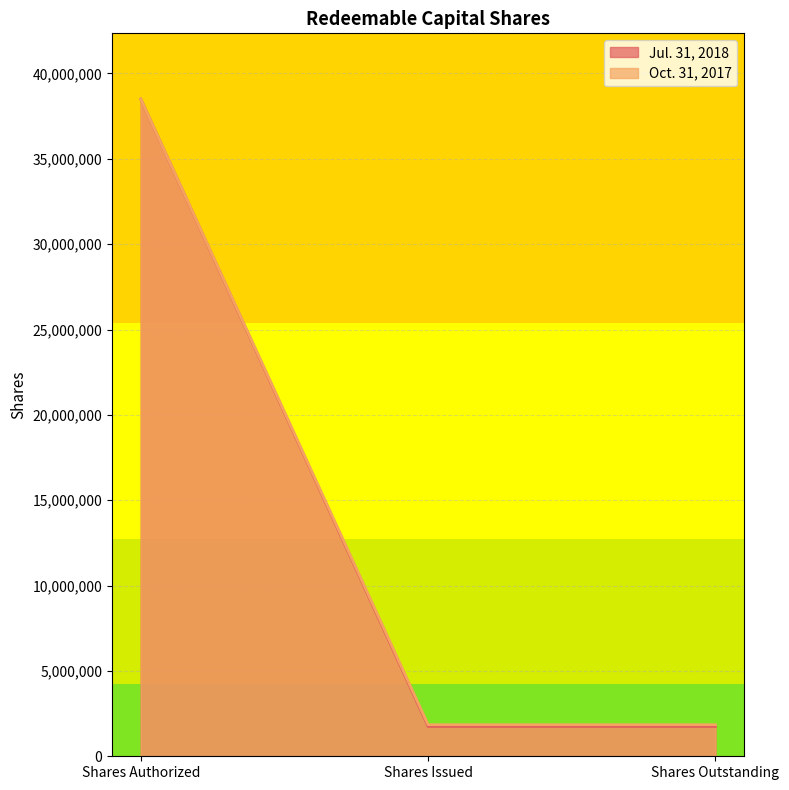

The value of Jul. 31, 2018 at Shares Issued is 705024. True or false?

False